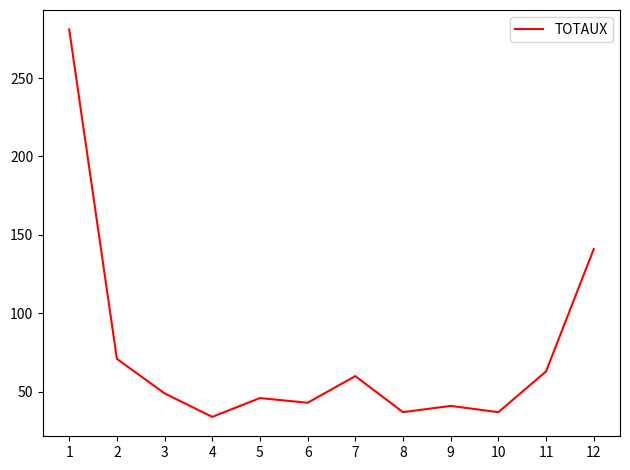

What is the difference between the second highest and minimum values?

107